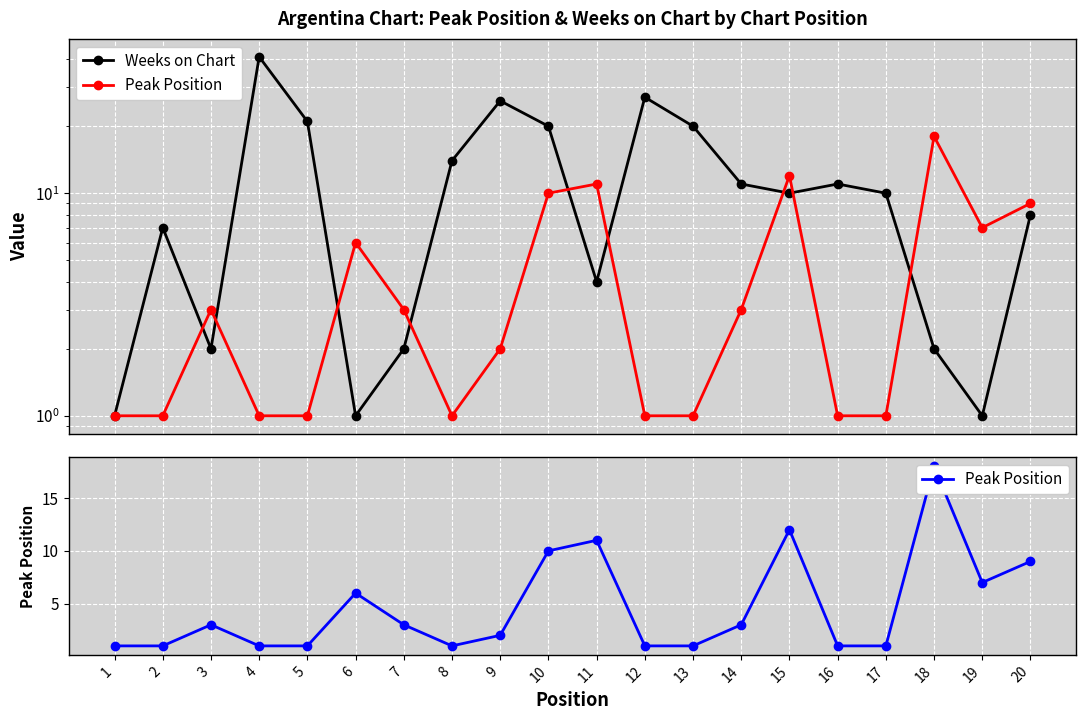

Where does the Peak Position series first go above 3?

6